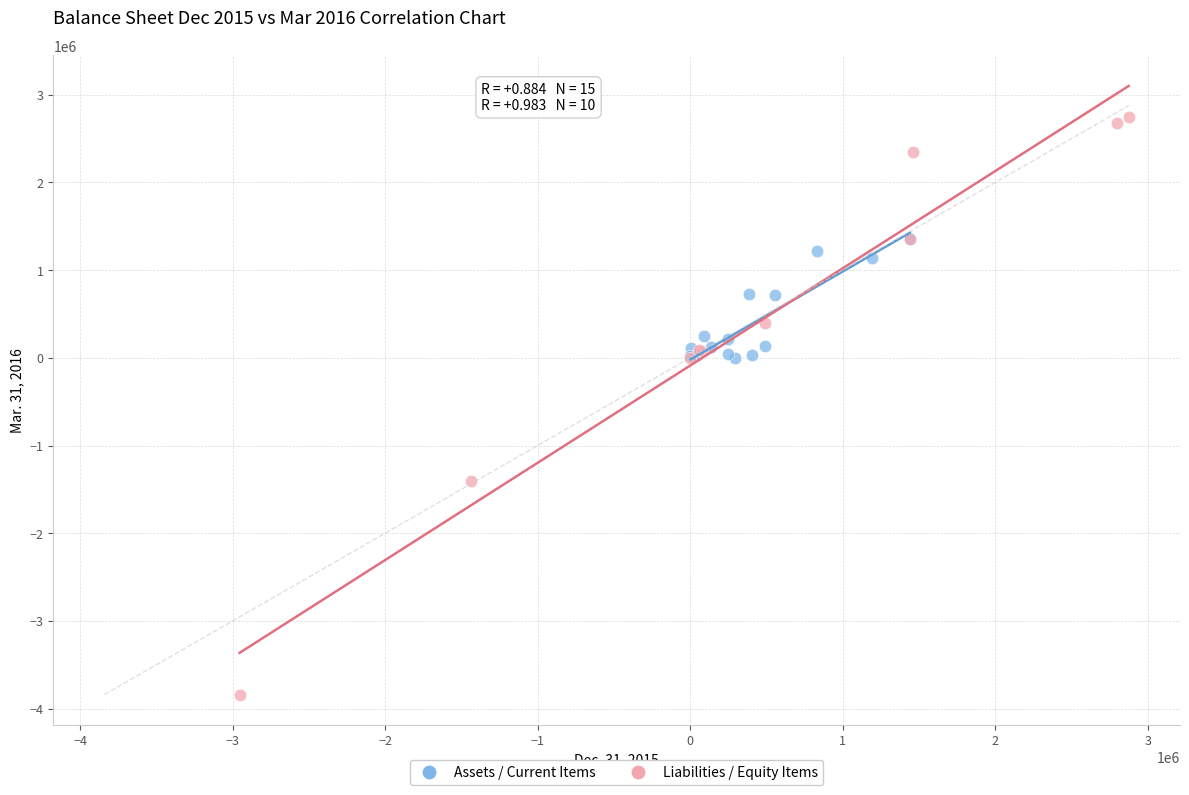

Which series has the largest Y range (max minus min)?

Liabilities / Equity Items